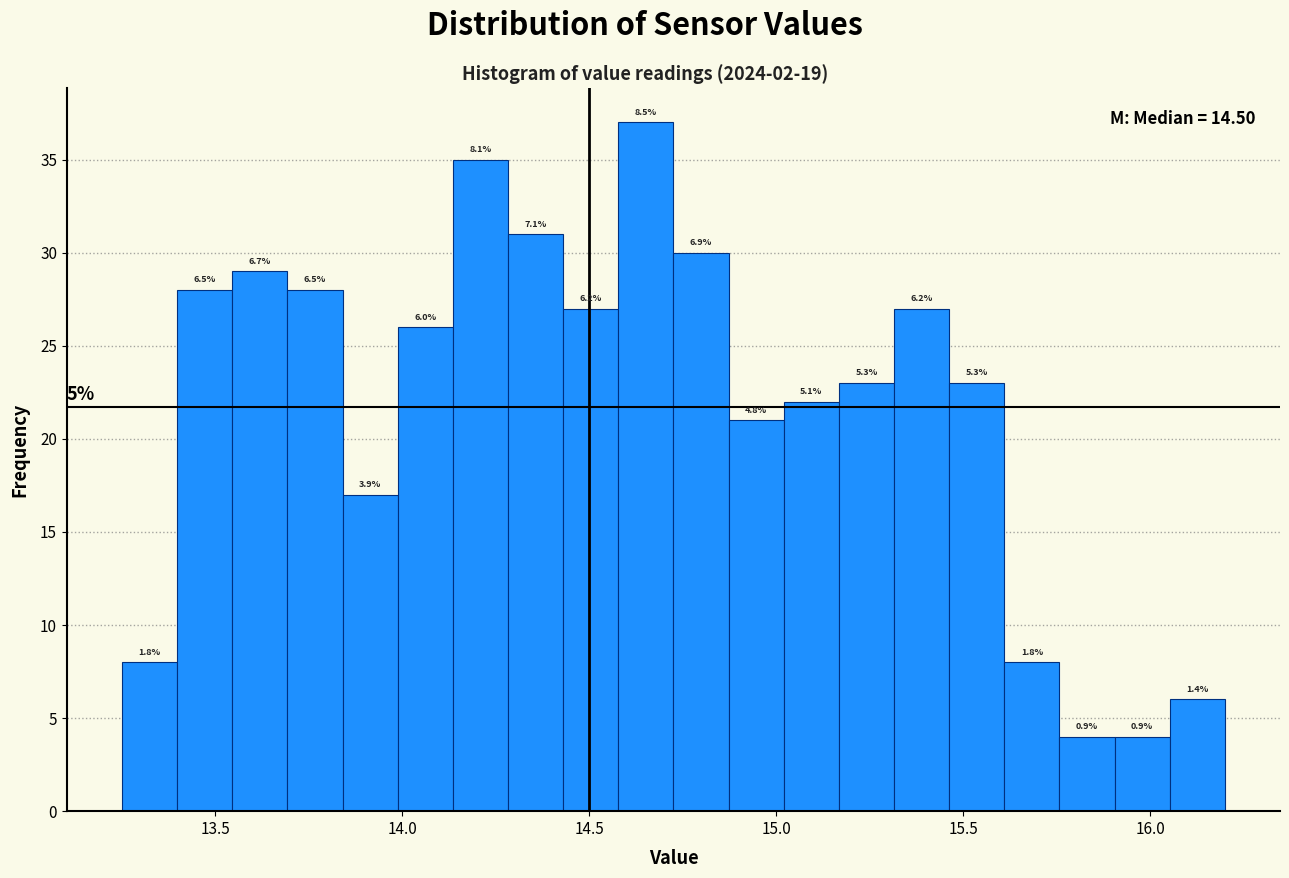

Read against the x-axis, roughly where is the centre of the tallest bar?

14.65